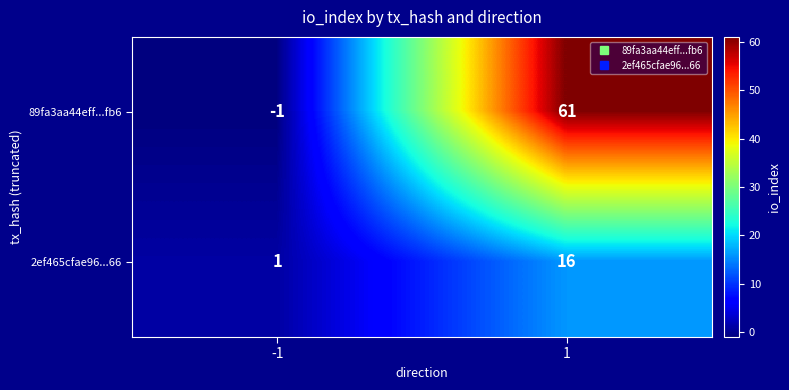

Between -1 and 1, which series saw the biggest shift?

89fa3aa44eff...fb6